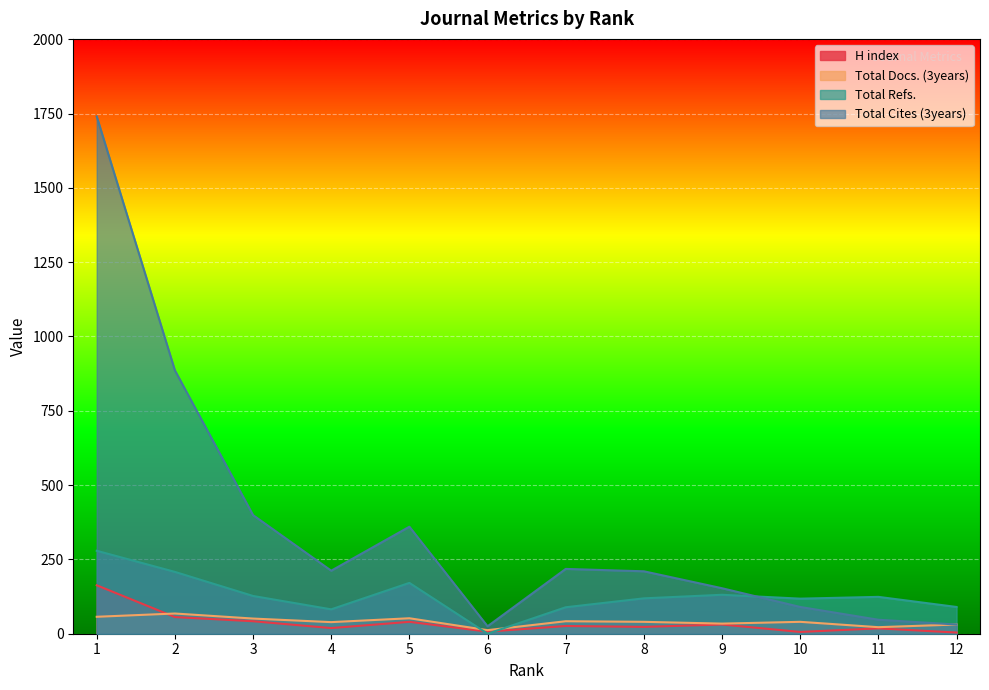

Where does the Total Docs. (3years) series first go above 40?

1